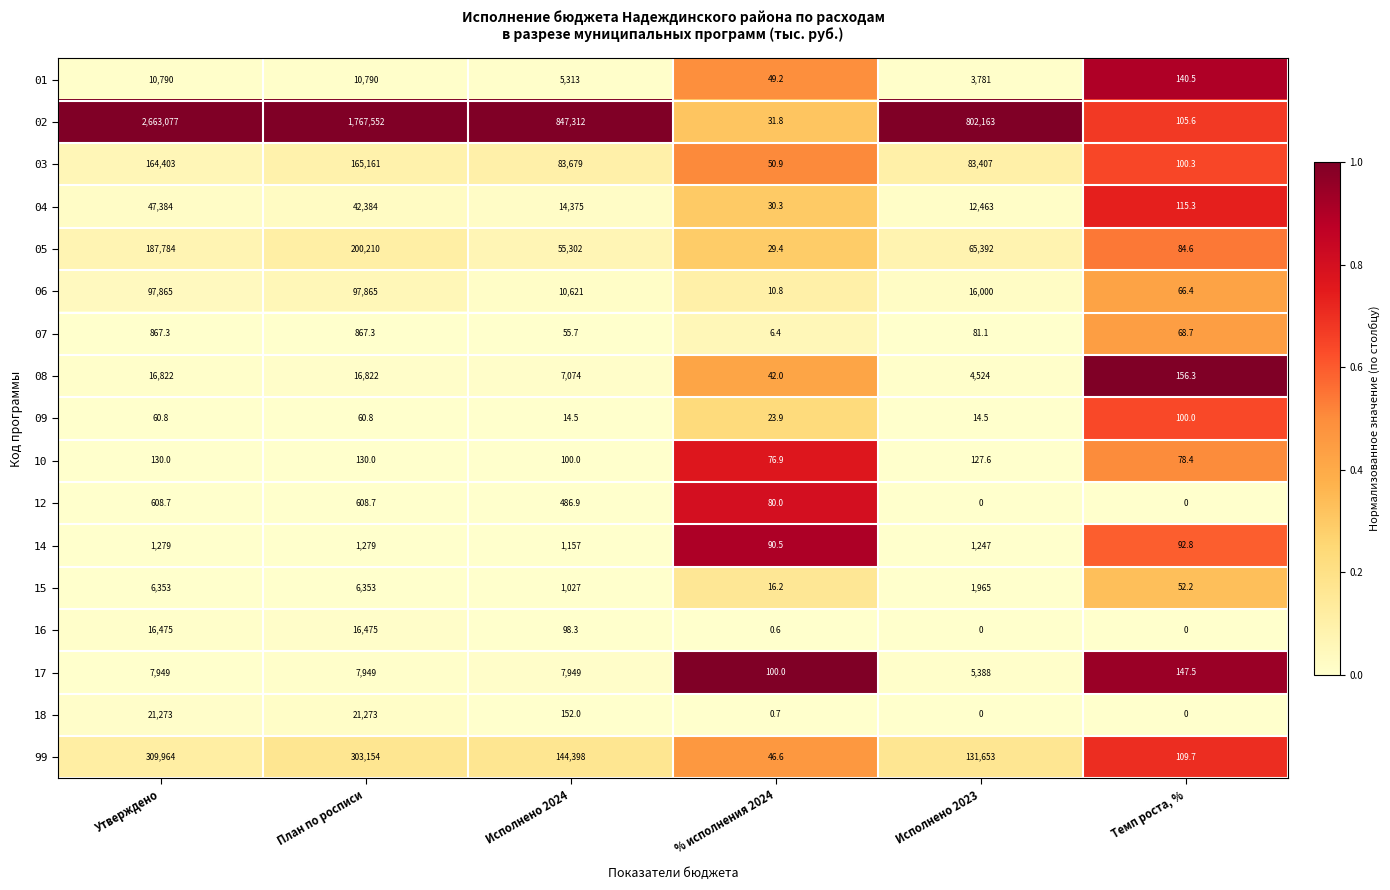

What is the sum of the 05 values at Исполнено 2023 and План по росписи?

265602.0